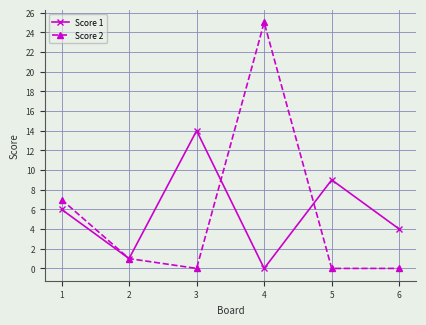

Which category has the highest value in the Score 1 series?

3